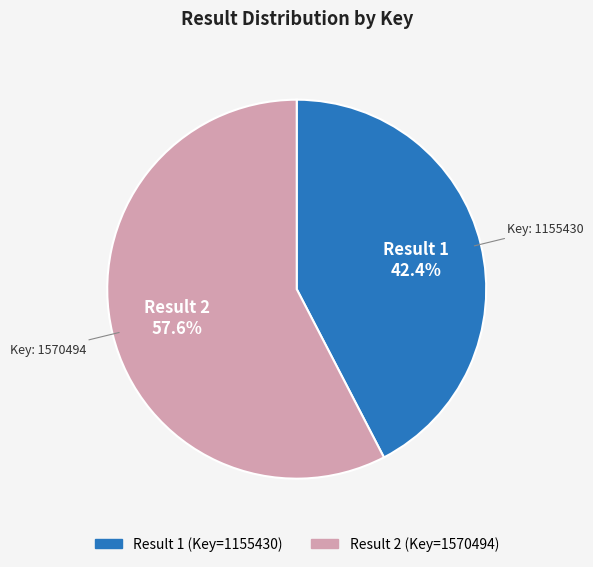

Does any single category account for the majority?

Yes